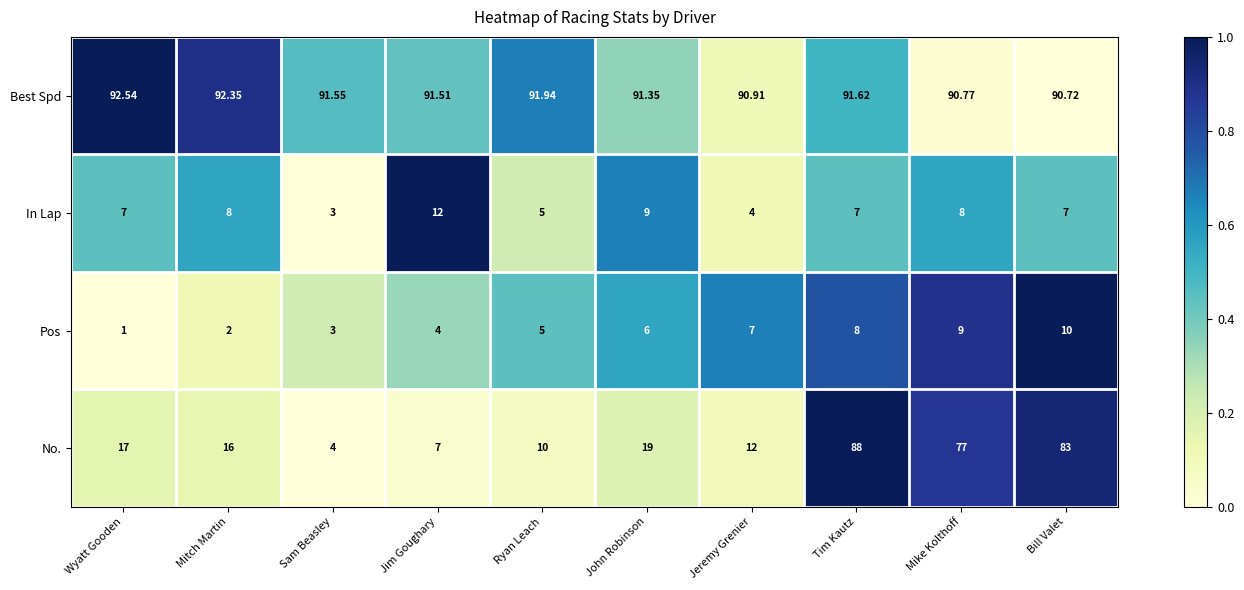

Is the value of In Lap at Jeremy Grenier greater than the value of No. at Jeremy Grenier?

No